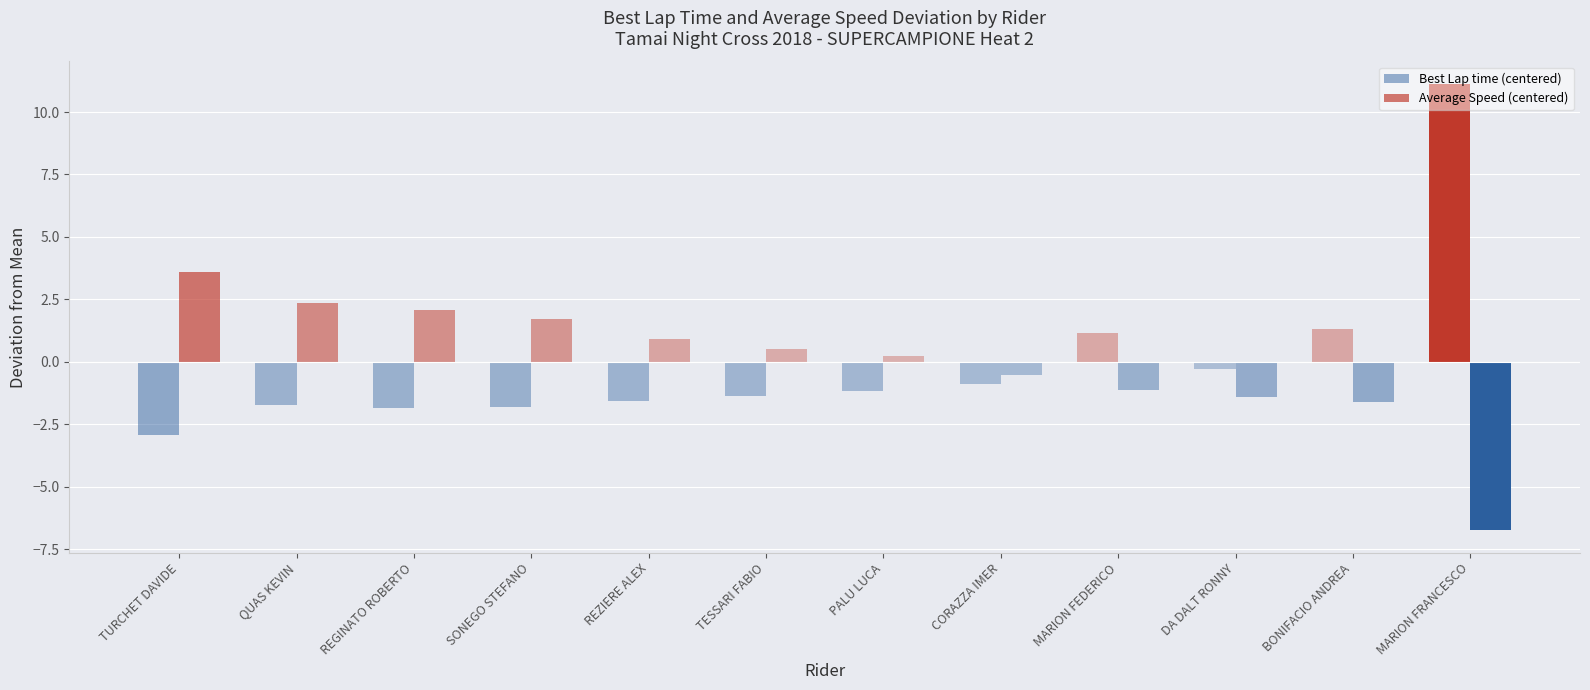

How many values in Average Speed (centered) are above zero?

7